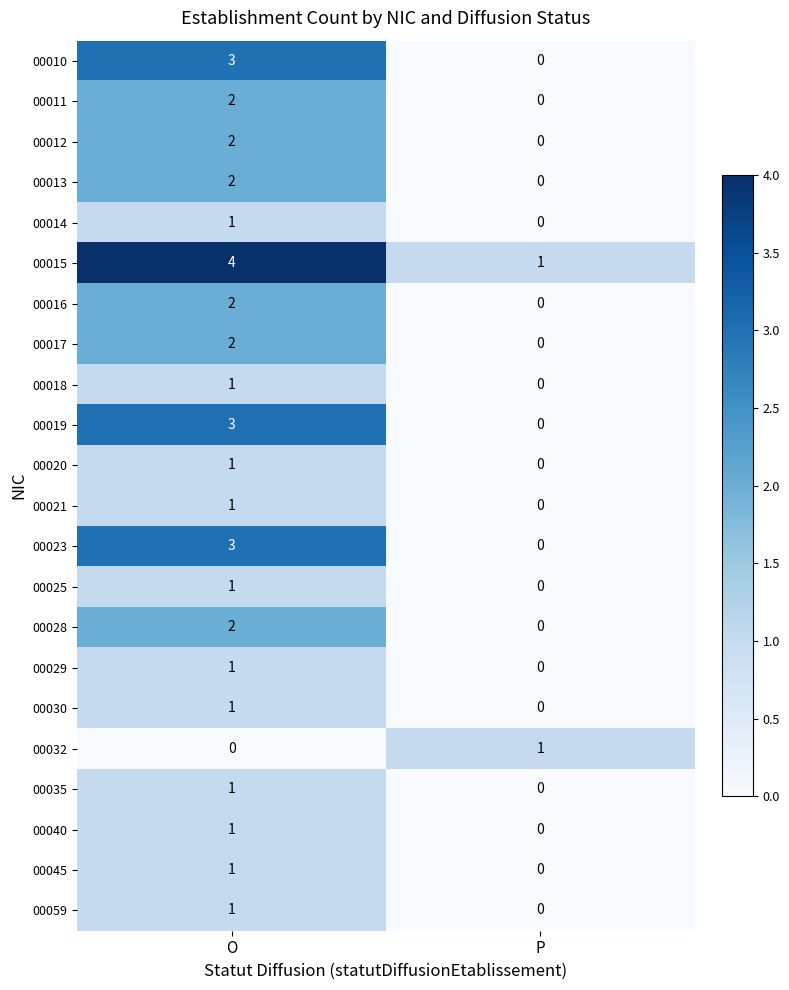

What is the maximum value shown in the chart?

4